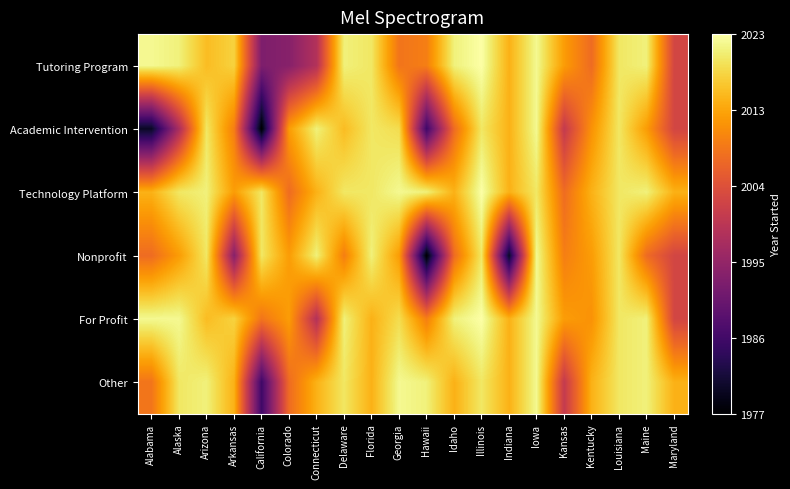

Reading left to right, transcribe all the data shown in this chart.

Tutoring Program: Alabama=2022	Alaska=2021	Arizona=2016	Arkansas=2018	California=1993	Colorado=1994	Connecticut=1999	Delaware=2021	Florida=2020	Georgia=2009	Hawaii=2010	Idaho=2021	Illinois=2023	Indiana=2015	Iowa=2022	Kansas=2013	Kentucky=2008	Louisiana=2020	Maine=2021	Maryland=2003
Academic Intervention: Alabama=1980	Alaska=1998	Arizona=2020	Arkansas=2010	California=1977	Colorado=2013	Connecticut=2021	Delaware=2016	Florida=2020	Georgia=2019	Hawaii=1986	Idaho=2008	Illinois=2020	Indiana=2015	Iowa=2022	Kansas=2001	Kentucky=2012	Louisiana=2020	Maine=2013	Maryland=2003
Technology Platform: Alabama=2015	Alaska=2020	Arizona=2021	Arkansas=2013	California=2020	Colorado=2008	Connecticut=2015	Delaware=2020	Florida=2020	Georgia=2022	Hawaii=2021	Idaho=2015	Illinois=2023	Indiana=2015	Iowa=2020	Kansas=2008	Kentucky=2015	Louisiana=2020	Maine=2021	Maryland=2015
Nonprofit: Alabama=2008	Alaska=2013	Arizona=2020	Arkansas=1994	California=2020	Colorado=2013	Connecticut=2021	Delaware=2010	Florida=2021	Georgia=2013	Hawaii=1977	Idaho=2008	Illinois=2020	Indiana=1980	Iowa=2022	Kansas=2010	Kentucky=2013	Louisiana=2020	Maine=2008	Maryland=2003
For Profit: Alabama=2022	Alaska=2022	Arizona=2016	Arkansas=2018	California=2009	Colorado=2013	Connecticut=1999	Delaware=2021	Florida=2015	Georgia=2019	Hawaii=2010	Idaho=2021	Illinois=2023	Indiana=2015	Iowa=2022	Kansas=2013	Kentucky=2012	Louisiana=2020	Maine=2021	Maryland=2003
Other: Alabama=2009	Alaska=2020	Arizona=2021	Arkansas=2015	California=1986	Colorado=2008	Connecticut=2015	Delaware=2020	Florida=2015	Georgia=2022	Hawaii=2021	Idaho=2015	Illinois=2020	Indiana=2015	Iowa=2022	Kansas=2001	Kentucky=2015	Louisiana=2020	Maine=2021	Maryland=2015